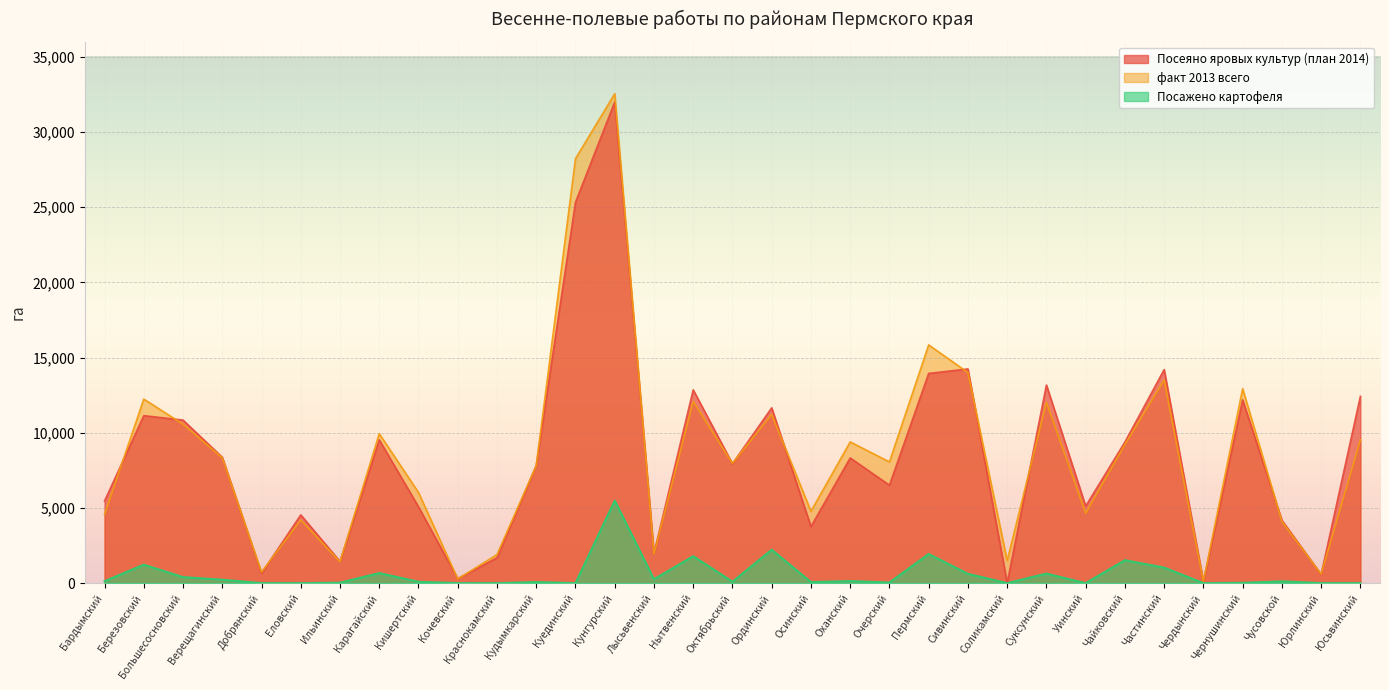

What is the label of the 2nd point from the left?

Березовский